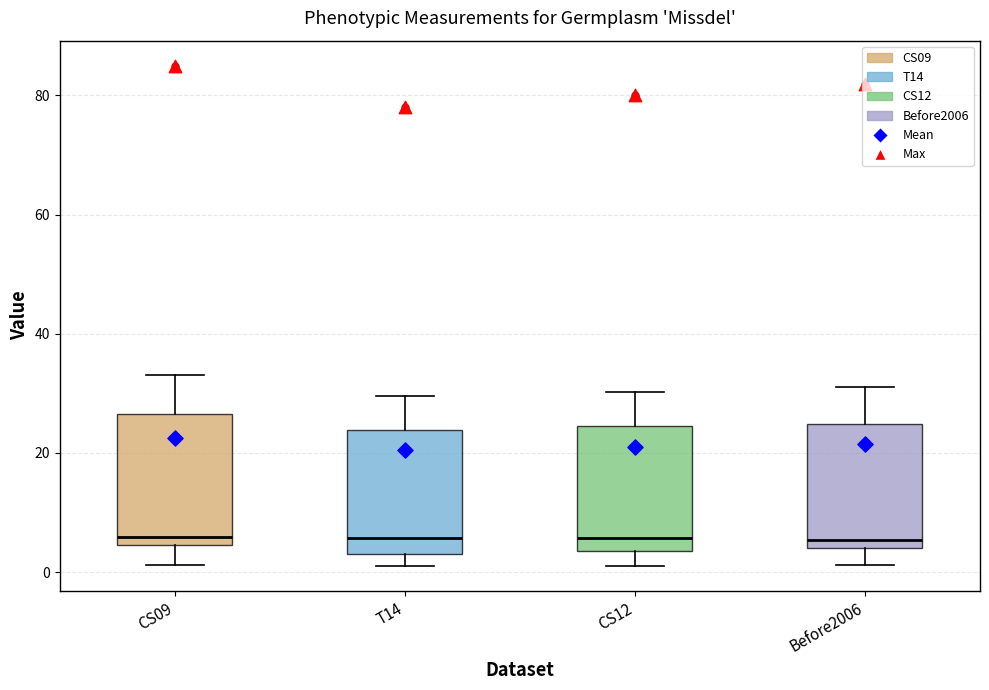

Where does the upper whisker of the box for T14 end on the y-axis? The values are not printed on the chart, so give them approximately, as read against the axis.

30